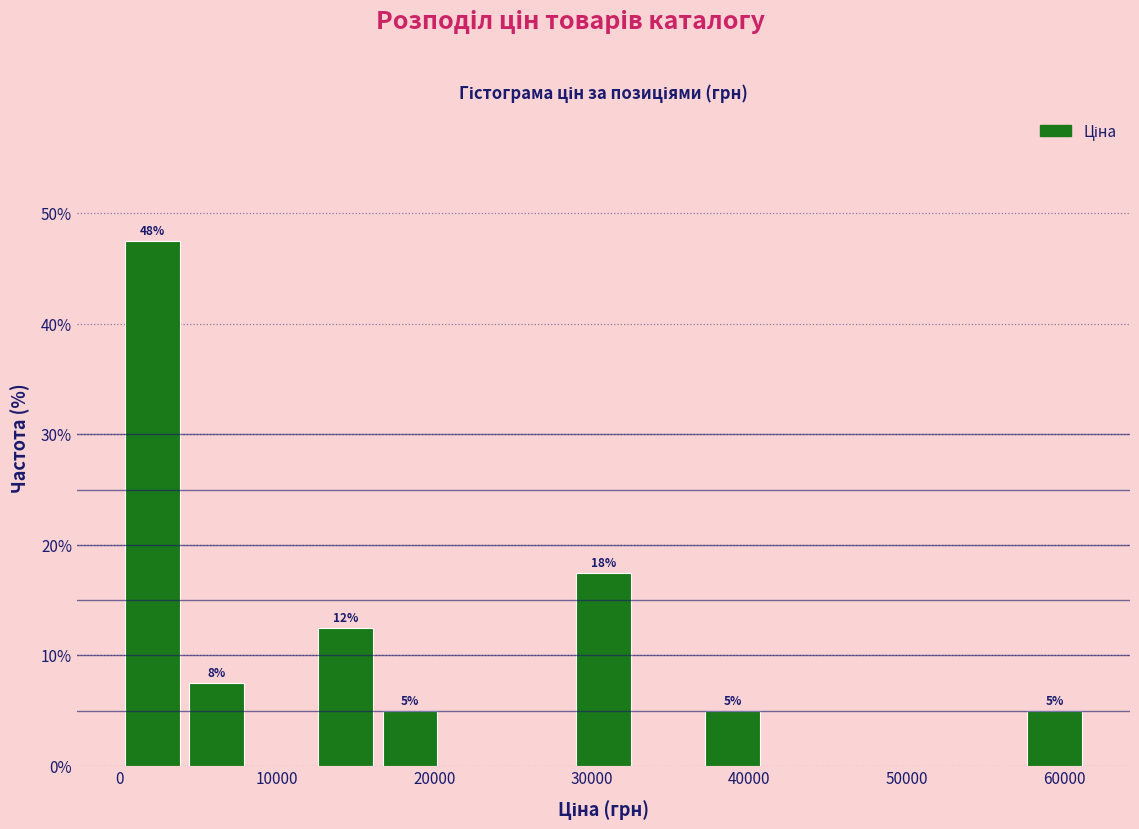

Over which range of the x-axis is the bar tallest?

0 to 4000